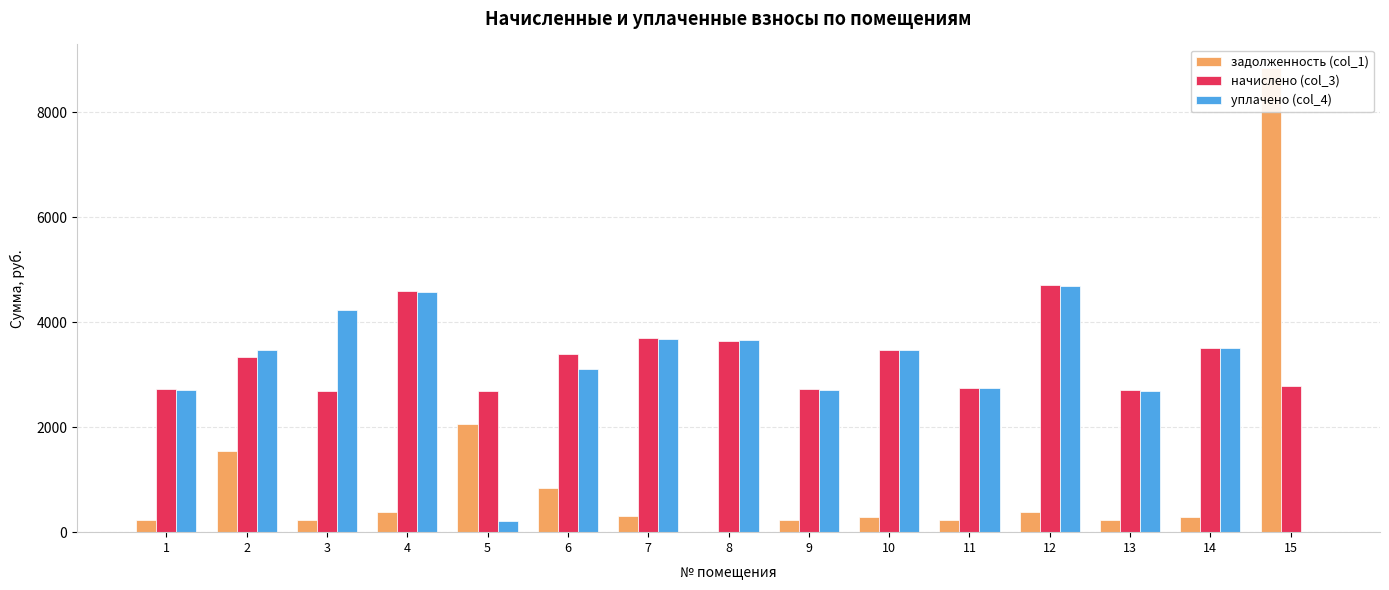

How many groups of bars are there?

15